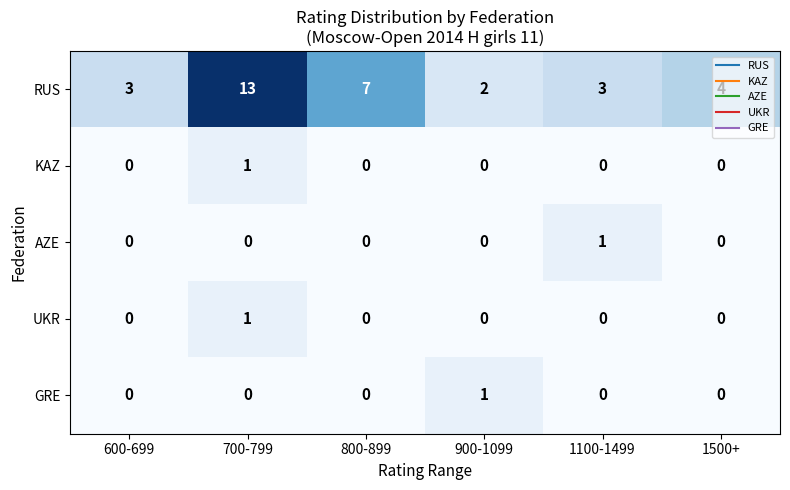

Which series has the largest total across all categories?

RUS